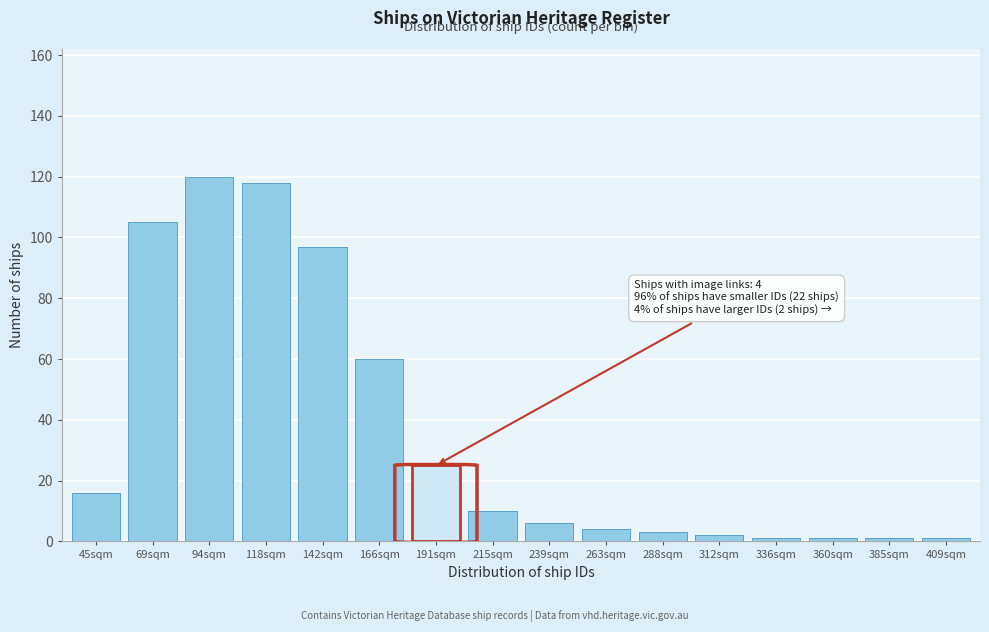

Reading right to left, extract all data points from this chart.

409sqm=1	385sqm=1	360sqm=1	336sqm=1	312sqm=2	288sqm=3	263sqm=4	239sqm=6	215sqm=10	191sqm=25	166sqm=60	142sqm=97	118sqm=118	94sqm=120	69sqm=105	45sqm=16